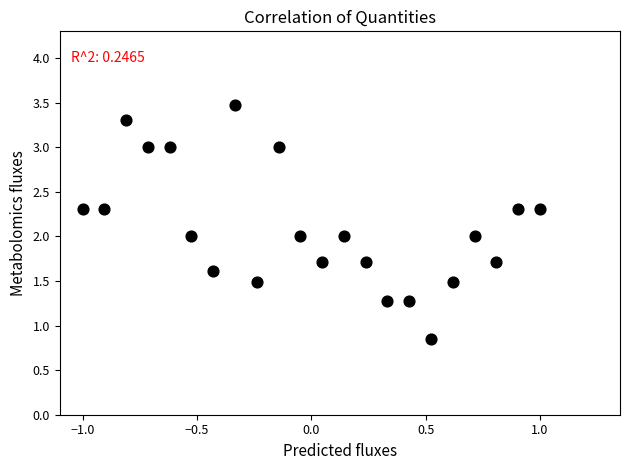

What is the range of X values (max minus min)?

2.0